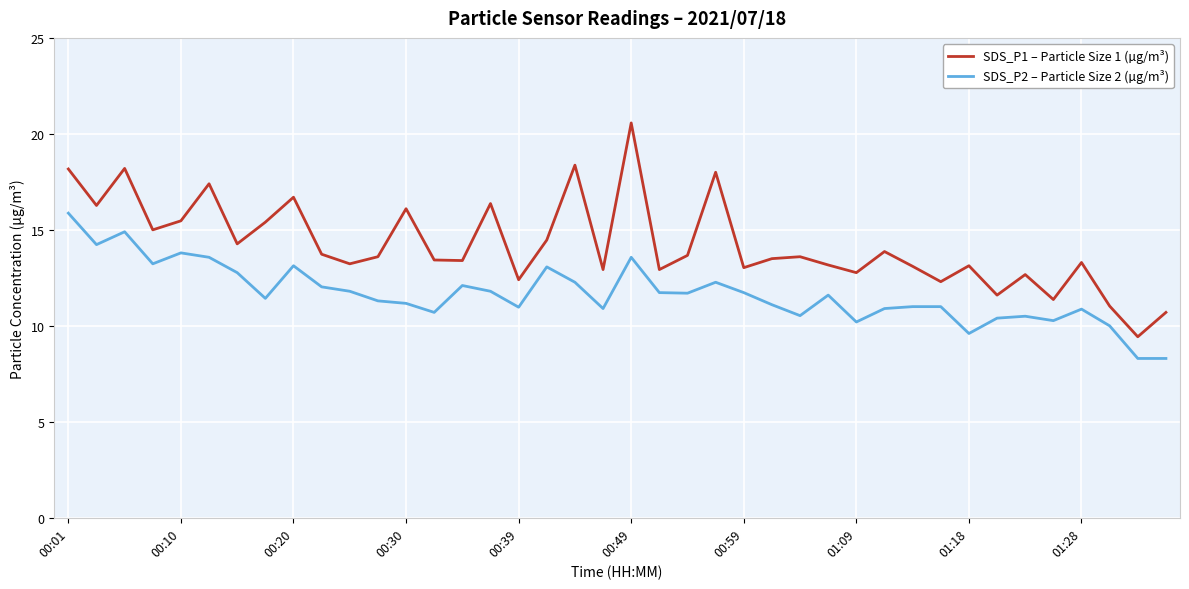

True or false: SDS_P1 – Particle Size 1 (µg/m³) and SDS_P2 – Particle Size 2 (µg/m³) intersect in this chart.

False